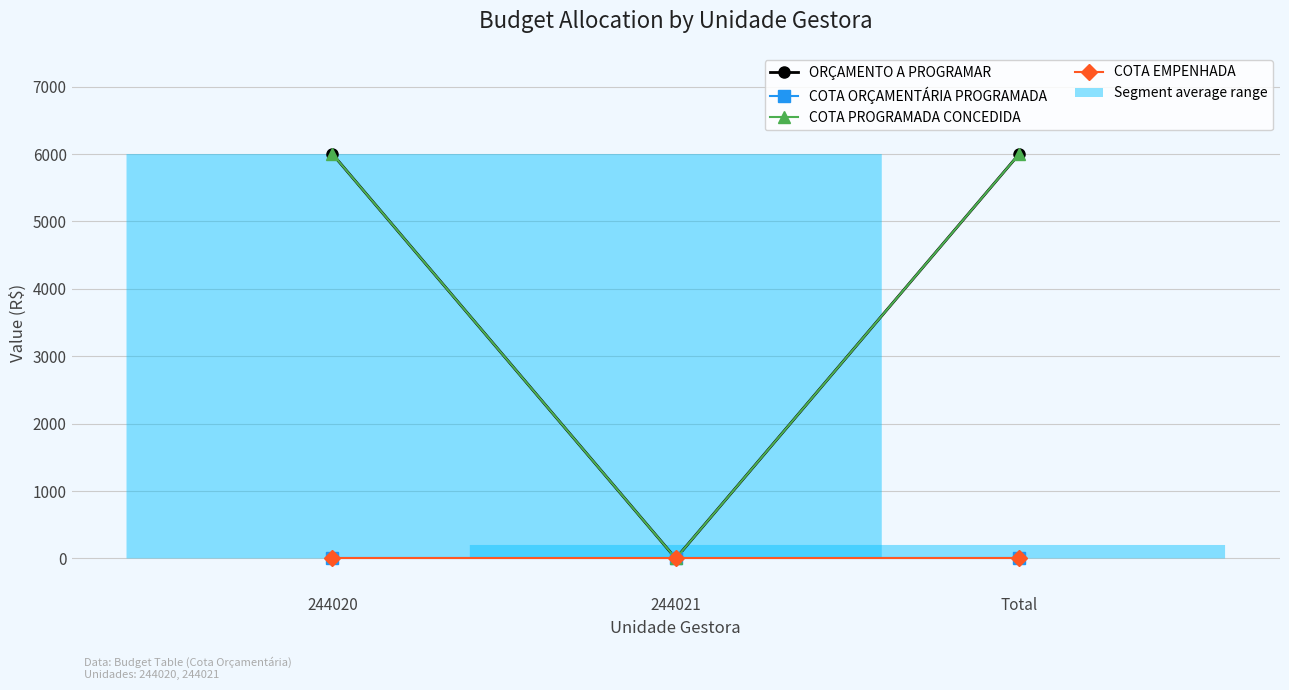

Is the value of COTA PROGRAMADA CONCEDIDA at 244021 greater than the value of COTA EMPENHADA at 244021?

No